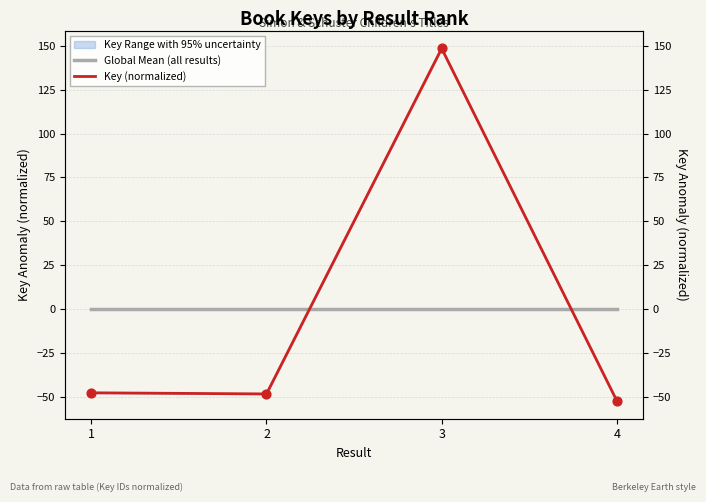

Which series reaches the minimum Y coordinate?

Key (normalized)